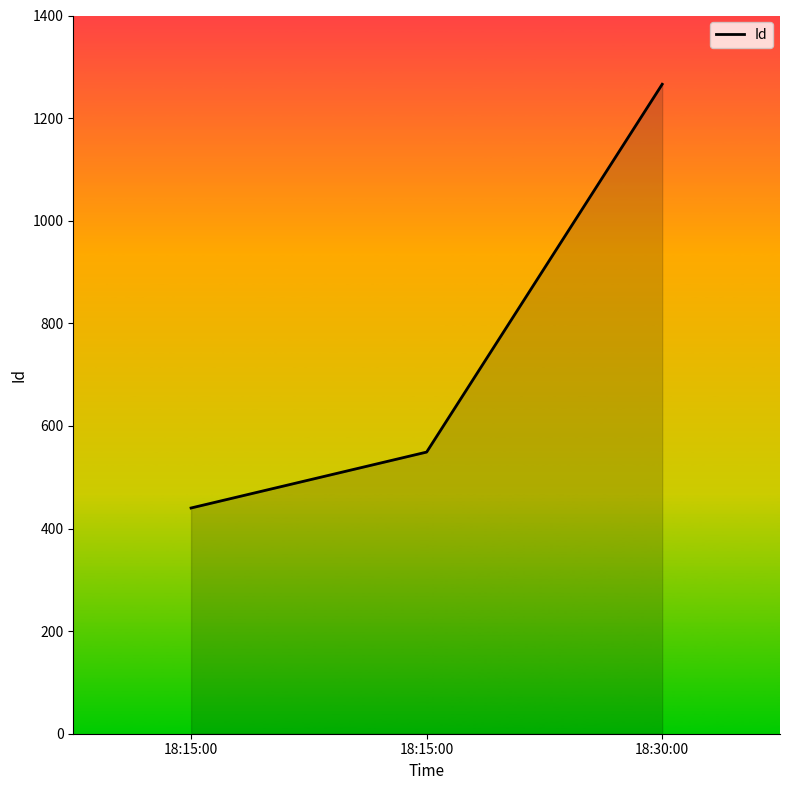

How many values are below 549?

1